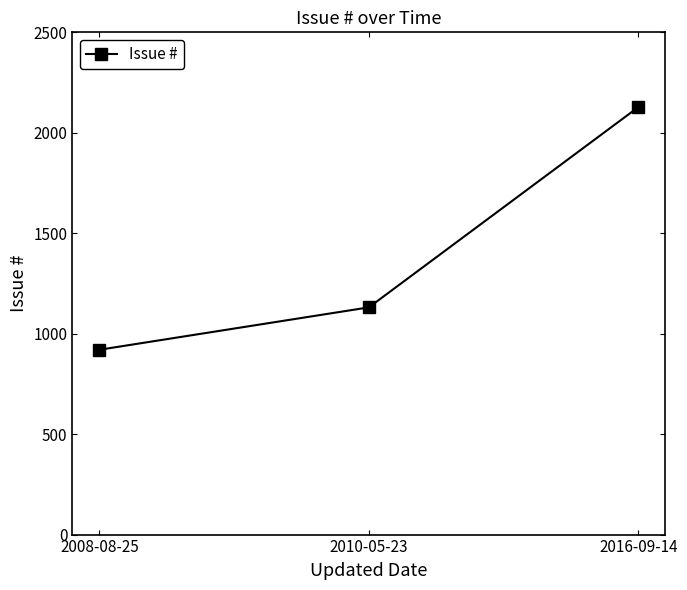

What is the smallest value displayed?

920